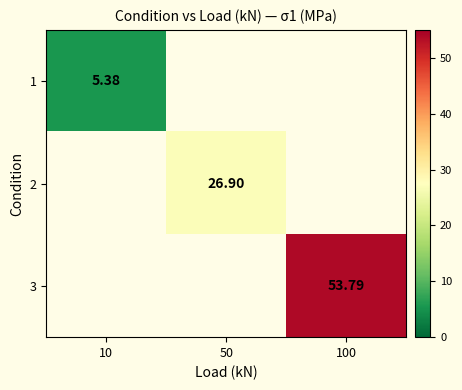

List the series in order of their overall mean, lowest first.

1, 2, 3